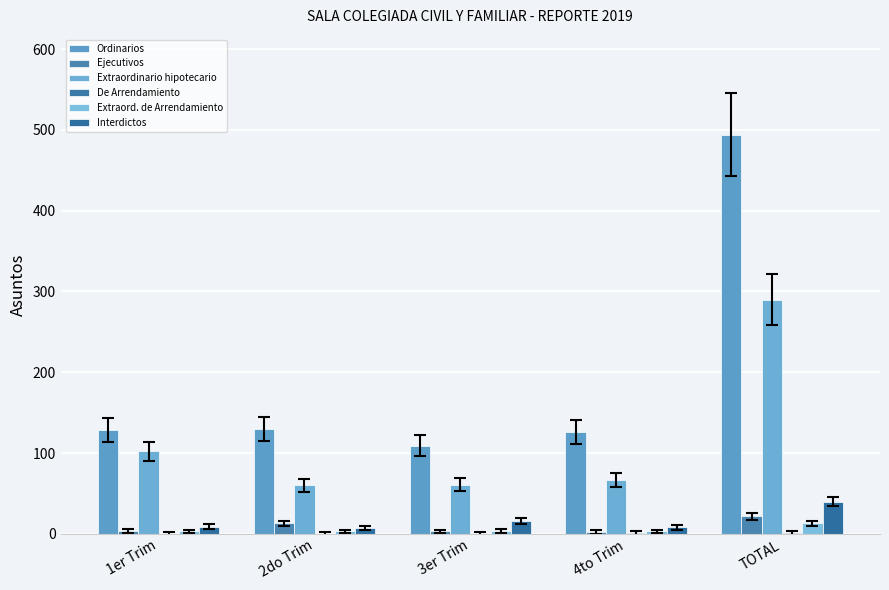

What is the total value across all series at 3er Trim?

193